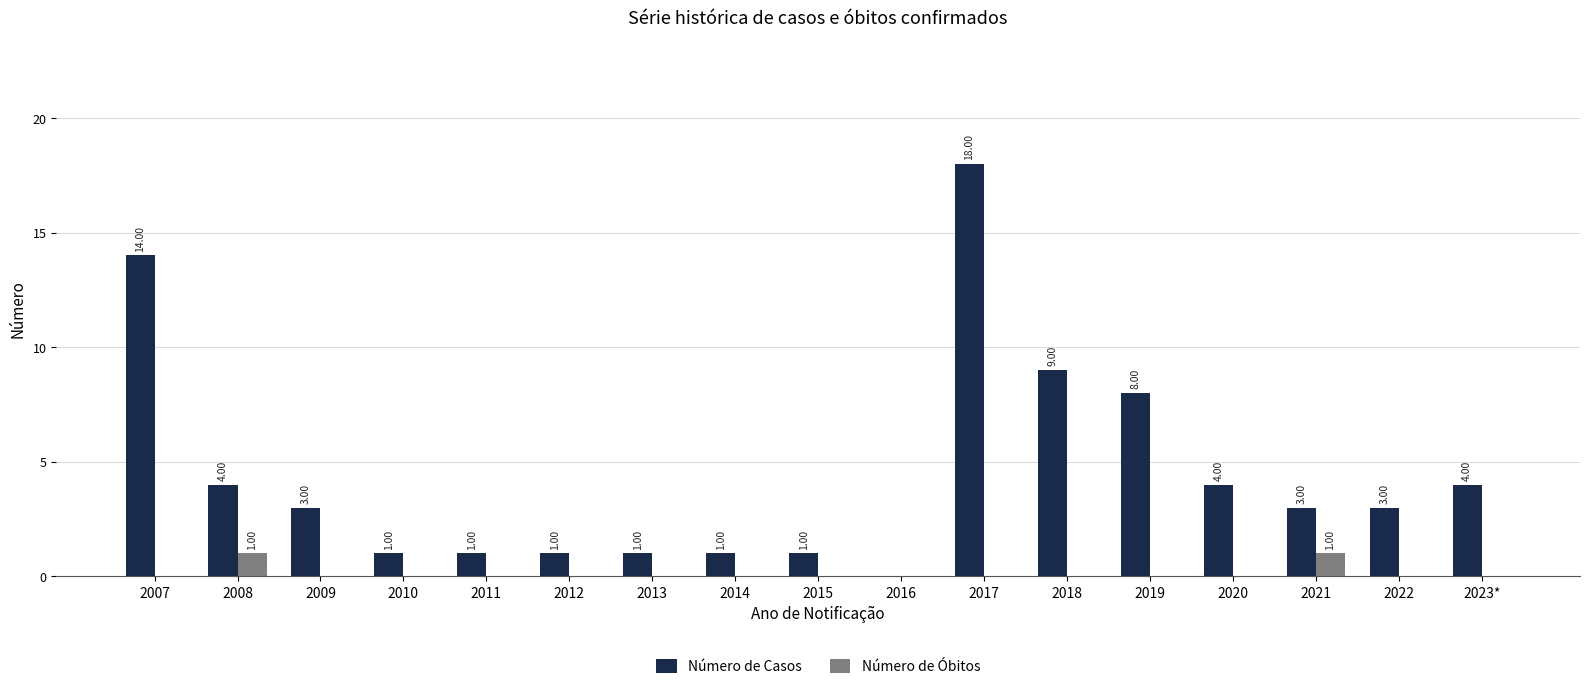

At which category is the sum across all series the highest?

2017